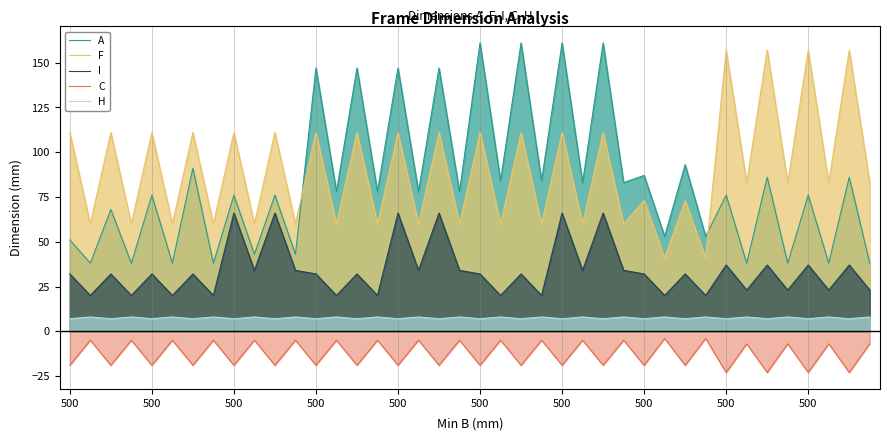

At which label is C closest to -13?

500